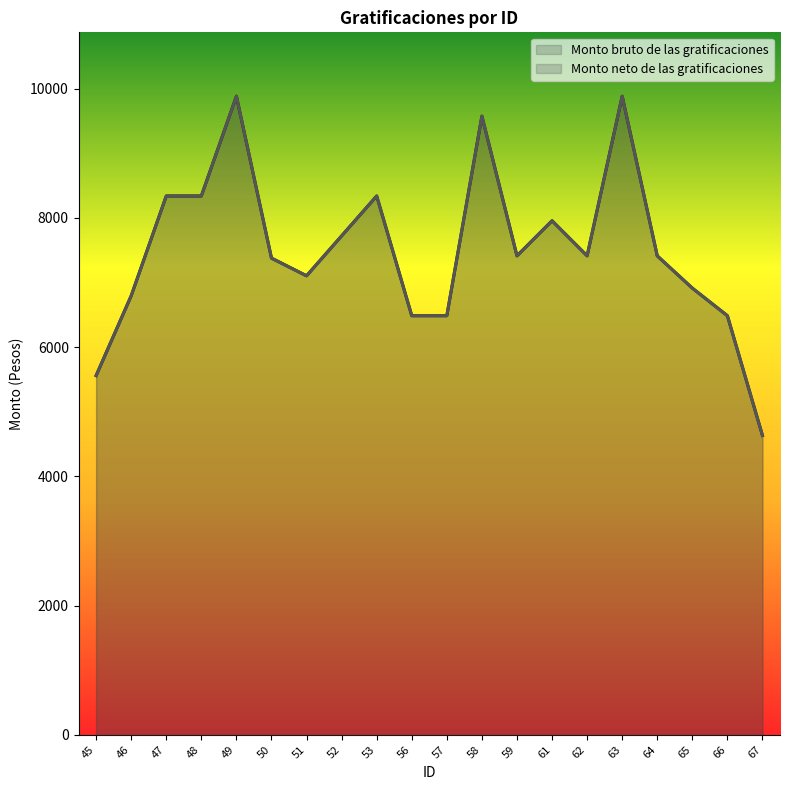

Reading left to right, list all the values displayed in this chart.

Monto bruto de las gratificaciones: 45=5559.7	46=6795.2	47=8339.6	48=8339.6	49=9884.0	50=7377.9	51=7104.1	52=7721.9	53=8339.6	56=6486.3	57=6486.4	58=9575.1	59=7413.0	61=7956.1	62=7413.0	63=9884.0	64=7413.0	65=6913.3	66=6486.4	67=4633.1
Monto neto de las gratificaciones: 45=5559.7	46=6795.2	47=8339.6	48=8339.6	49=9884.0	50=7377.9	51=7104.1	52=7721.9	53=8339.6	56=6486.3	57=6486.4	58=9575.1	59=7413.0	61=7956.1	62=7413.0	63=9884.0	64=7413.0	65=6913.3	66=6486.4	67=4633.1